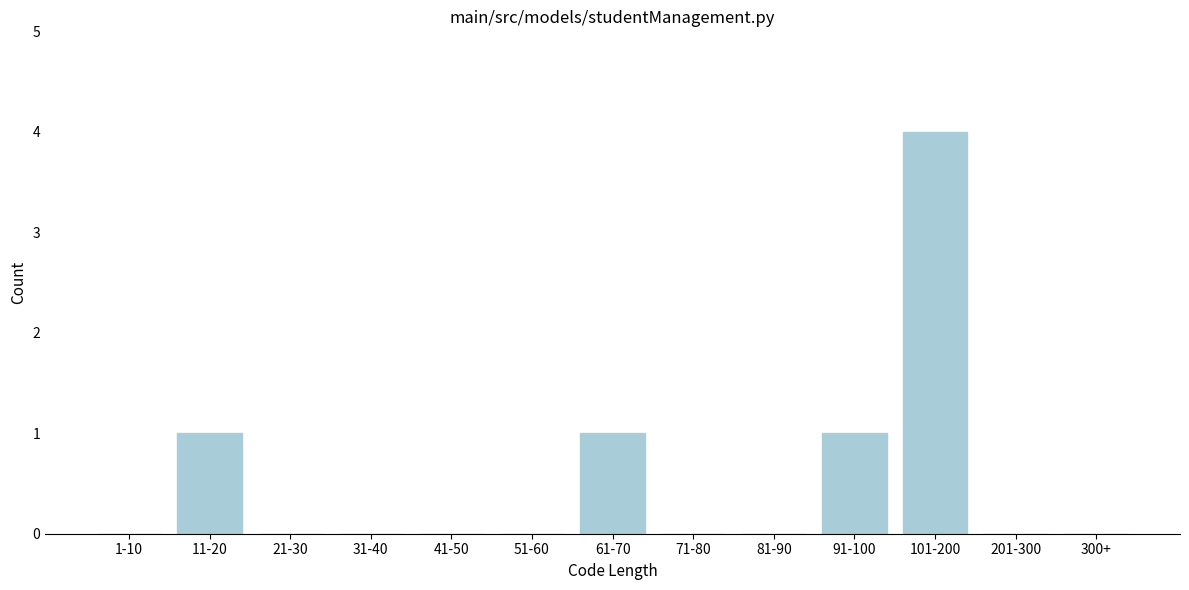

Reading right to left, what are all the values shown in this chart?

300+=0	201-300=0	101-200=4	91-100=1	81-90=0	71-80=0	61-70=1	51-60=0	41-50=0	31-40=0	21-30=0	11-20=1	1-10=0